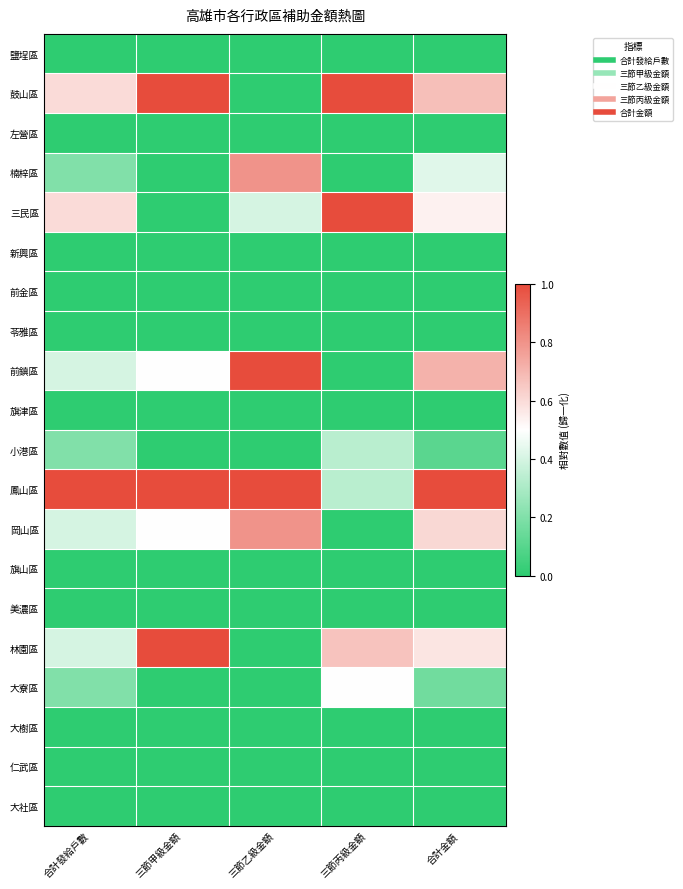

Reading left to right, transcribe all the data shown in this chart.

鹽埕區: 合計發給戶數=0.0	三節甲級金額=0.0	三節乙級金額=0.0	三節丙級金額=0.0	合計金額=0.0
鼓山區: 合計發給戶數=0.6	三節甲級金額=1.0	三節乙級金額=0.0	三節丙級金額=1.0	合計金額=0.7
左營區: 合計發給戶數=0.0	三節甲級金額=0.0	三節乙級金額=0.0	三節丙級金額=0.0	合計金額=0.0
楠梓區: 合計發給戶數=0.2	三節甲級金額=0.0	三節乙級金額=0.8	三節丙級金額=0.0	合計金額=0.4
三民區: 合計發給戶數=0.6	三節甲級金額=0.0	三節乙級金額=0.4	三節丙級金額=1.0	合計金額=0.5
新興區: 合計發給戶數=0.0	三節甲級金額=0.0	三節乙級金額=0.0	三節丙級金額=0.0	合計金額=0.0
前金區: 合計發給戶數=0.0	三節甲級金額=0.0	三節乙級金額=0.0	三節丙級金額=0.0	合計金額=0.0
苓雅區: 合計發給戶數=0.0	三節甲級金額=0.0	三節乙級金額=0.0	三節丙級金額=0.0	合計金額=0.0
前鎮區: 合計發給戶數=0.4	三節甲級金額=0.5	三節乙級金額=1.0	三節丙級金額=0.0	合計金額=0.7
旗津區: 合計發給戶數=0.0	三節甲級金額=0.0	三節乙級金額=0.0	三節丙級金額=0.0	合計金額=0.0
小港區: 合計發給戶數=0.2	三節甲級金額=0.0	三節乙級金額=0.0	三節丙級金額=0.3	合計金額=0.1
鳳山區: 合計發給戶數=1.0	三節甲級金額=1.0	三節乙級金額=1.0	三節丙級金額=0.3	合計金額=1.0
岡山區: 合計發給戶數=0.4	三節甲級金額=0.5	三節乙級金額=0.8	三節丙級金額=0.0	合計金額=0.6
旗山區: 合計發給戶數=0.0	三節甲級金額=0.0	三節乙級金額=0.0	三節丙級金額=0.0	合計金額=0.0
美濃區: 合計發給戶數=0.0	三節甲級金額=0.0	三節乙級金額=0.0	三節丙級金額=0.0	合計金額=0.0
林園區: 合計發給戶數=0.4	三節甲級金額=1.0	三節乙級金額=0.0	三節丙級金額=0.7	合計金額=0.6
大寮區: 合計發給戶數=0.2	三節甲級金額=0.0	三節乙級金額=0.0	三節丙級金額=0.5	合計金額=0.2
大樹區: 合計發給戶數=0.0	三節甲級金額=0.0	三節乙級金額=0.0	三節丙級金額=0.0	合計金額=0.0
仁武區: 合計發給戶數=0.0	三節甲級金額=0.0	三節乙級金額=0.0	三節丙級金額=0.0	合計金額=0.0
大社區: 合計發給戶數=0.0	三節甲級金額=0.0	三節乙級金額=0.0	三節丙級金額=0.0	合計金額=0.0